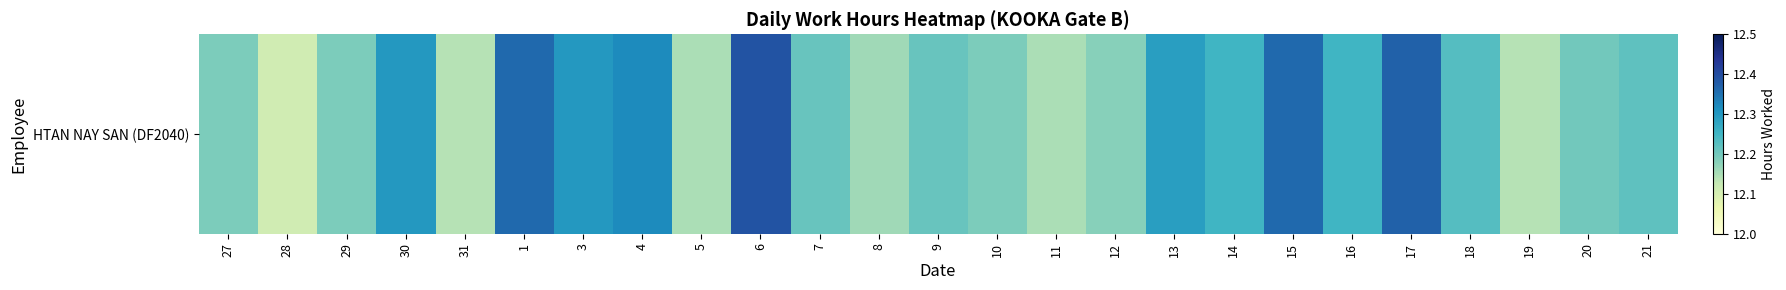

True or false: the data shows 16.3 at 15.

False